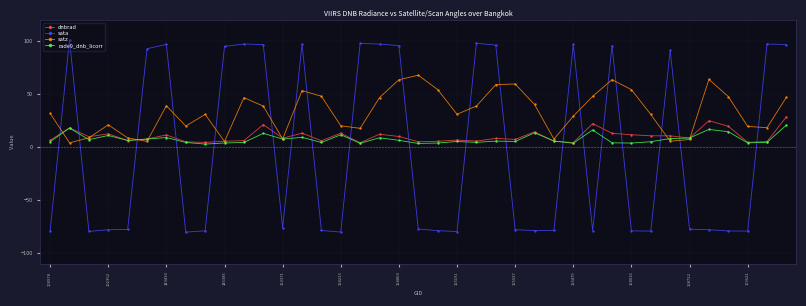

What is the value of the dnbrad point at the 21st from the left?

5.6